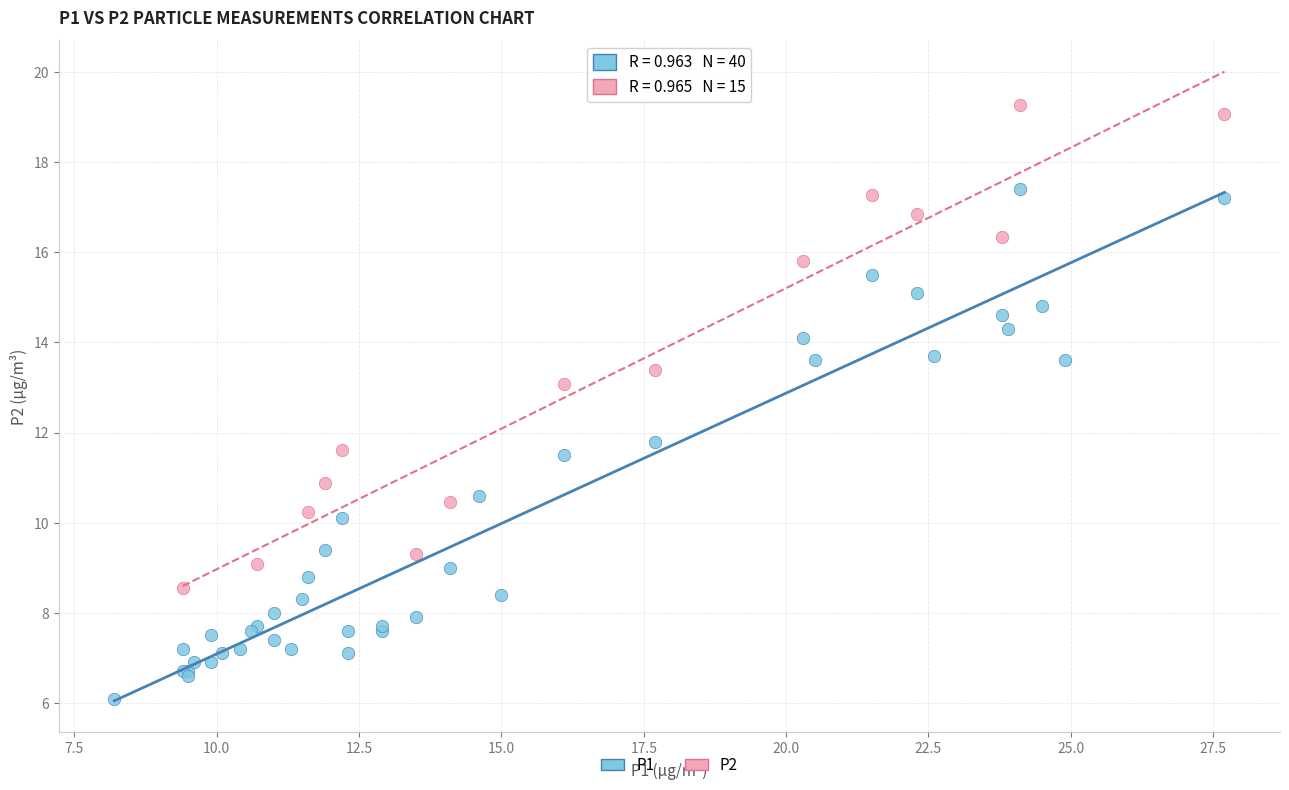

Which series reaches the minimum Y coordinate?

P1